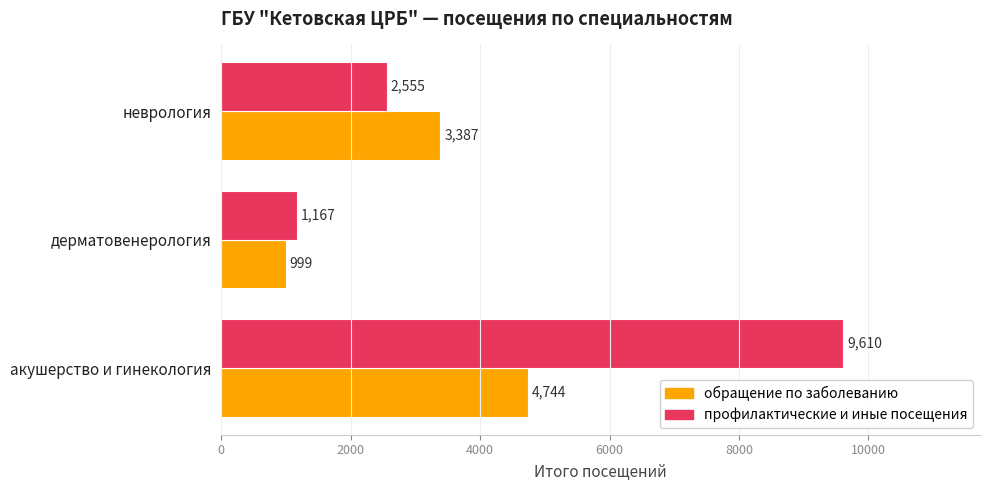

What is the sum of all профилактические и иные посещения values?

13332